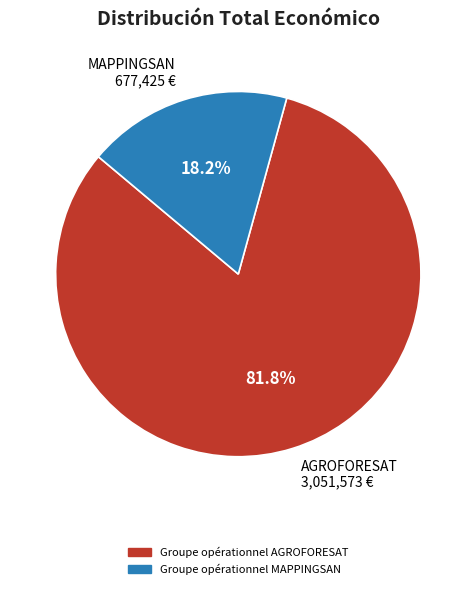

Does MAPPINGSAN 677,425 € represent more than half of the total?

No